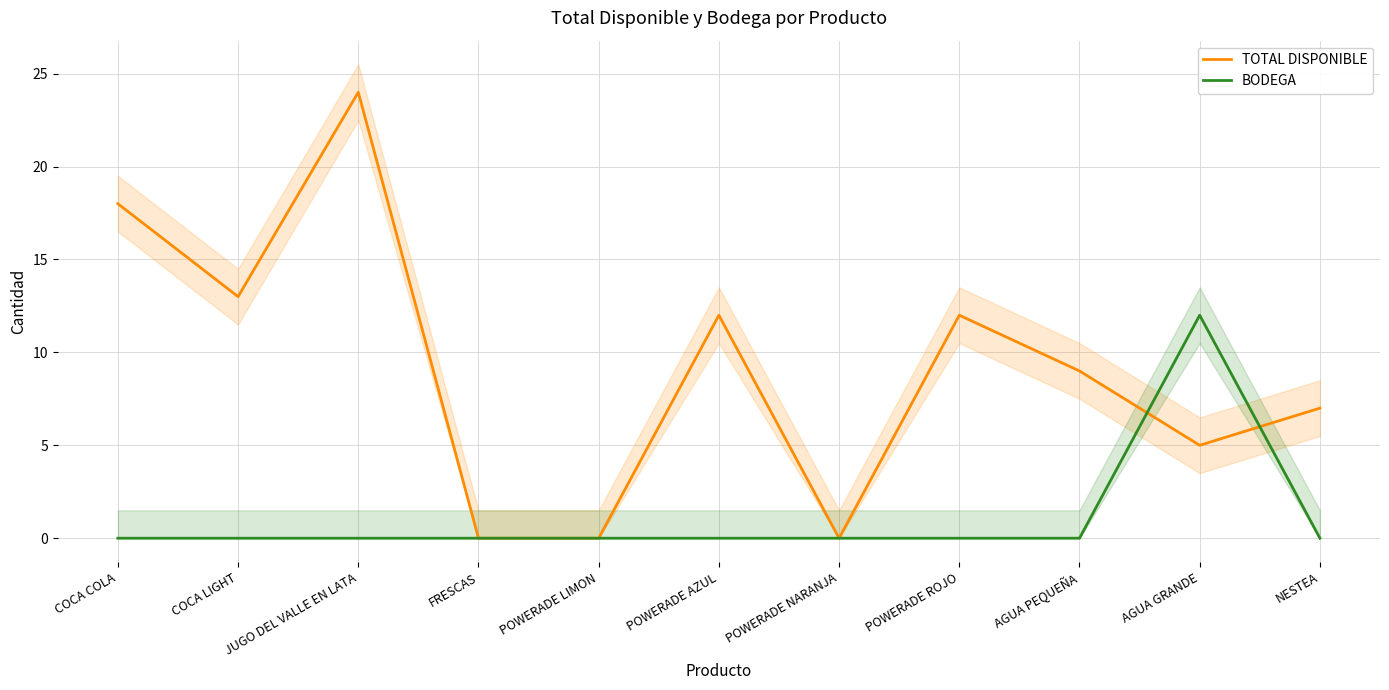

True or false: TOTAL DISPONIBLE has a value of 7 at AGUA GRANDE.

False